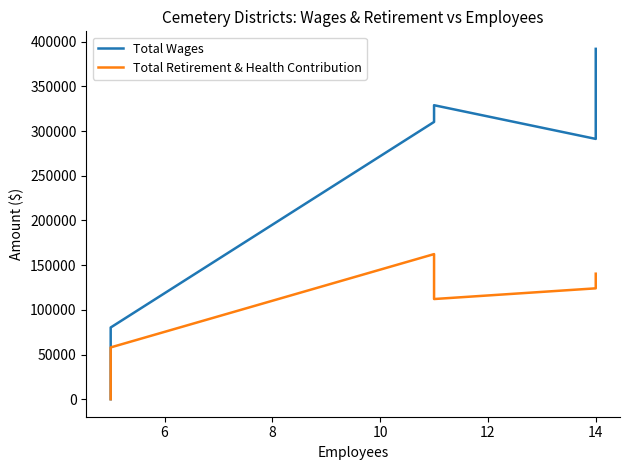

Is the value of Total Retirement & Health Contribution at 8 greater than the value of Total Wages at 4?

Yes